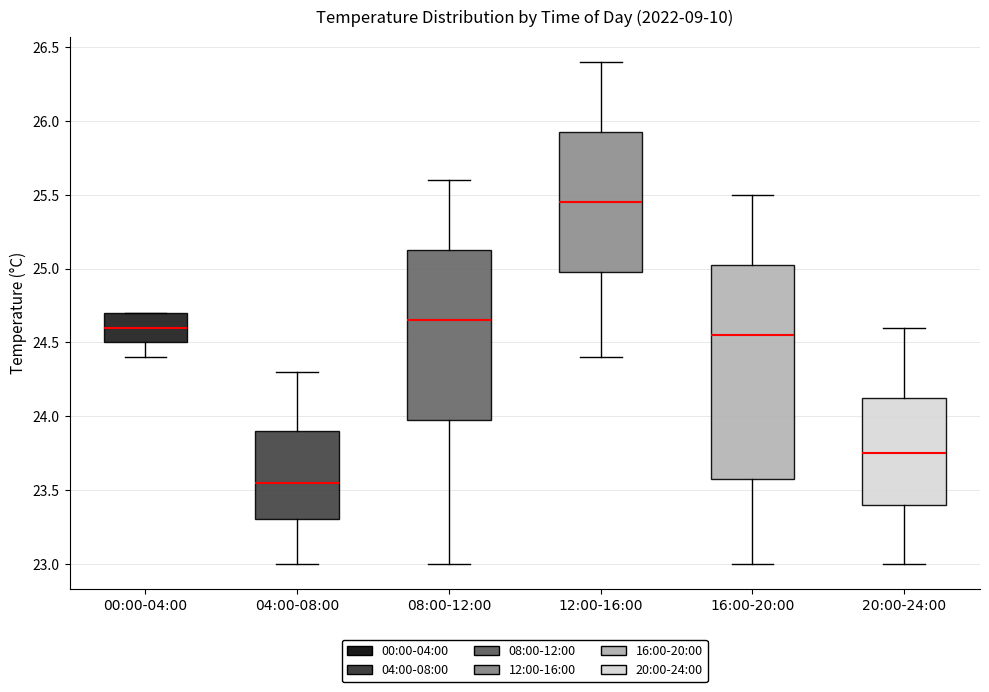

Reading left to right, transcribe this box plot: for each box, give where its median line is, the range the box spans, and where its two whiskers end, as read against the y-axis. The values are not printed on the chart, so give them approximately, as read against the axis.

00:00-04:00: median 24.60, box 24.50 to 24.70, whiskers 24.40 to 24.70
04:00-08:00: median 23.55, box 23.30 to 23.90, whiskers 23.00 to 24.30
08:00-12:00: median 24.65, box 24.00 to 25.15, whiskers 23.00 to 25.60
12:00-16:00: median 25.45, box 25.00 to 25.95, whiskers 24.40 to 26.40
16:00-20:00: median 24.55, box 23.60 to 25.05, whiskers 23.00 to 25.50
20:00-24:00: median 23.75, box 23.40 to 24.15, whiskers 23.00 to 24.60